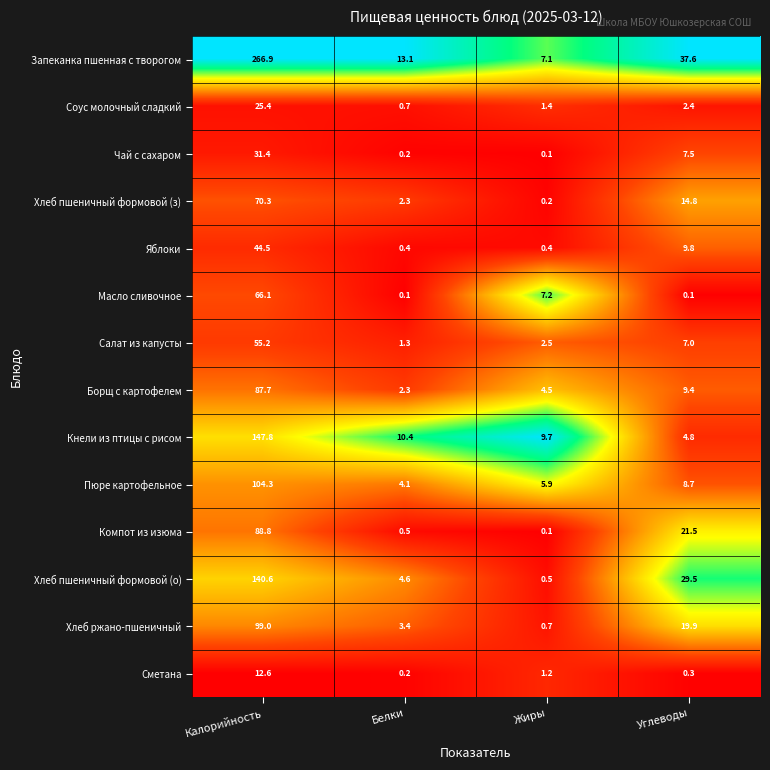

At which label is Чай с сахаром closest to 15?

Углеводы